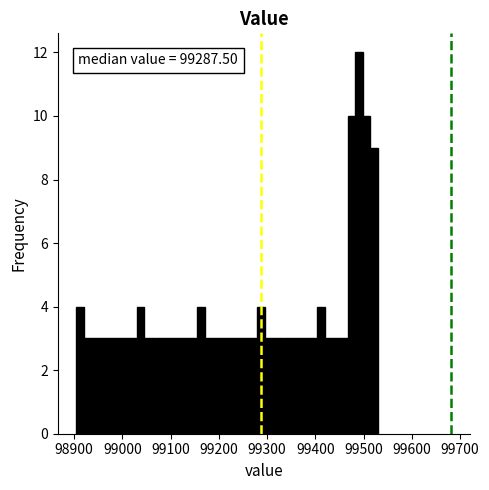

Read against the x-axis, roughly where is the centre of the tallest bar?

99490